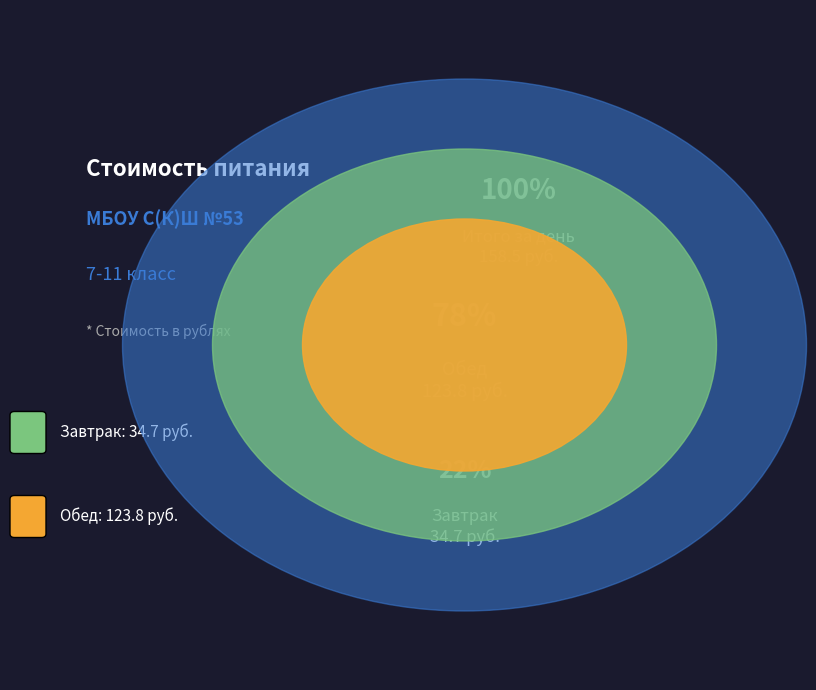

Do Обед and Завтрак together represent more than half of the pie?

Yes